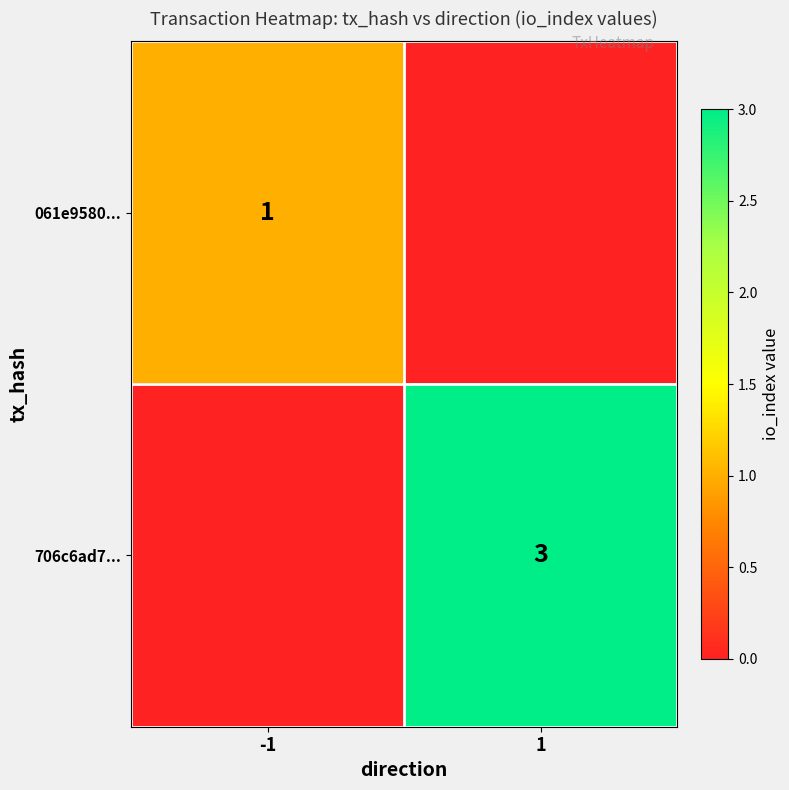

The value of 061e9580... at -1 is 1. True or false?

True